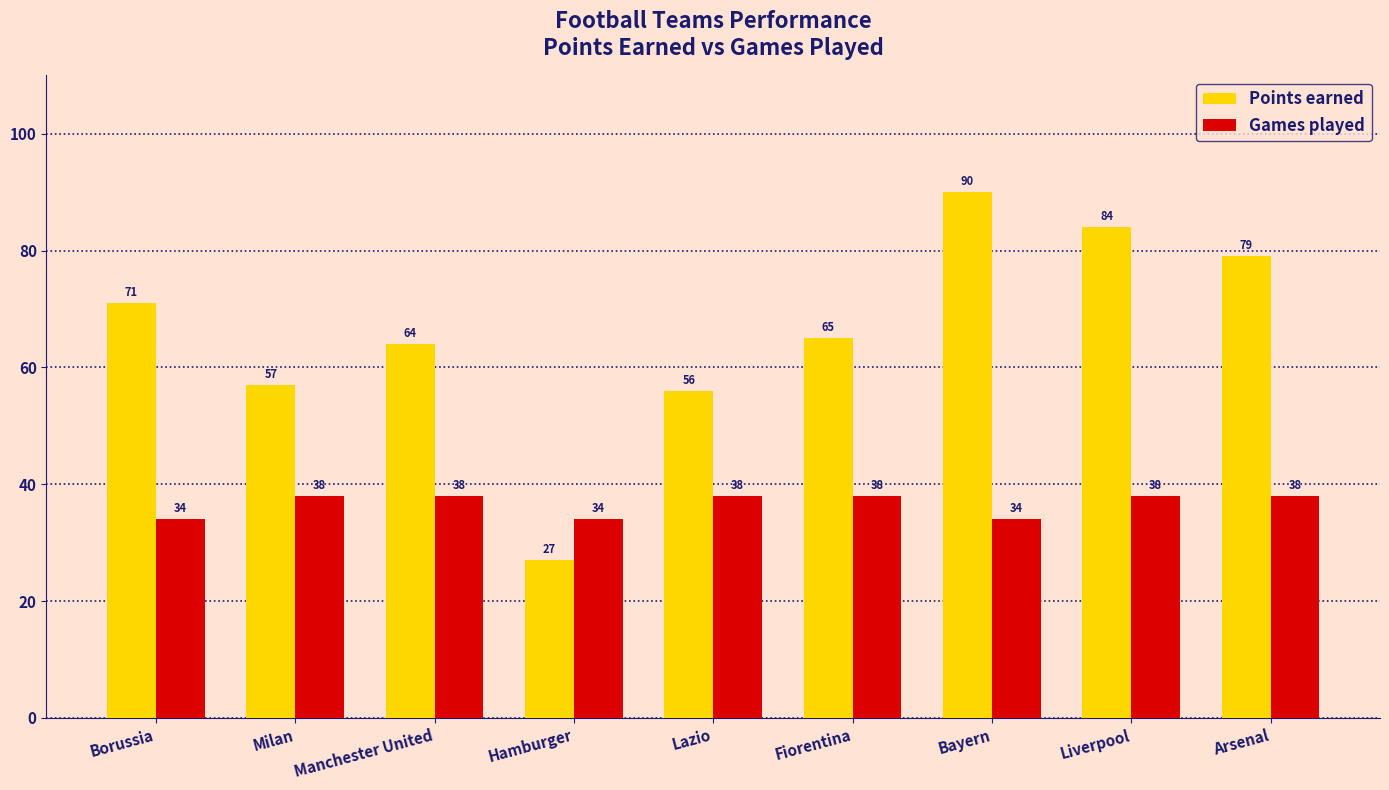

Reading right to left, transcribe all the data shown in this chart.

Points earned: Arsenal=79	Liverpool=84	Bayern=90	Fiorentina=65	Lazio=56	Hamburger=27	Manchester United=64	Milan=57	Borussia=71
Games played: Arsenal=38	Liverpool=38	Bayern=34	Fiorentina=38	Lazio=38	Hamburger=34	Manchester United=38	Milan=38	Borussia=34